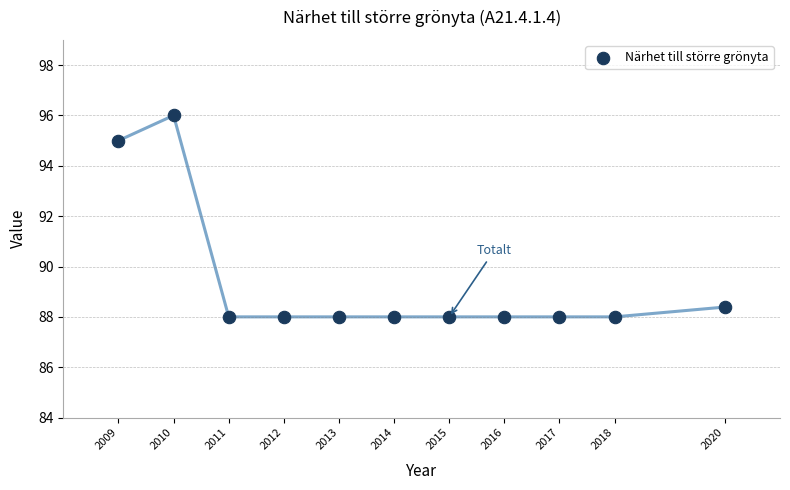

What Y value in the scatter plot is closest to 92?

95.0